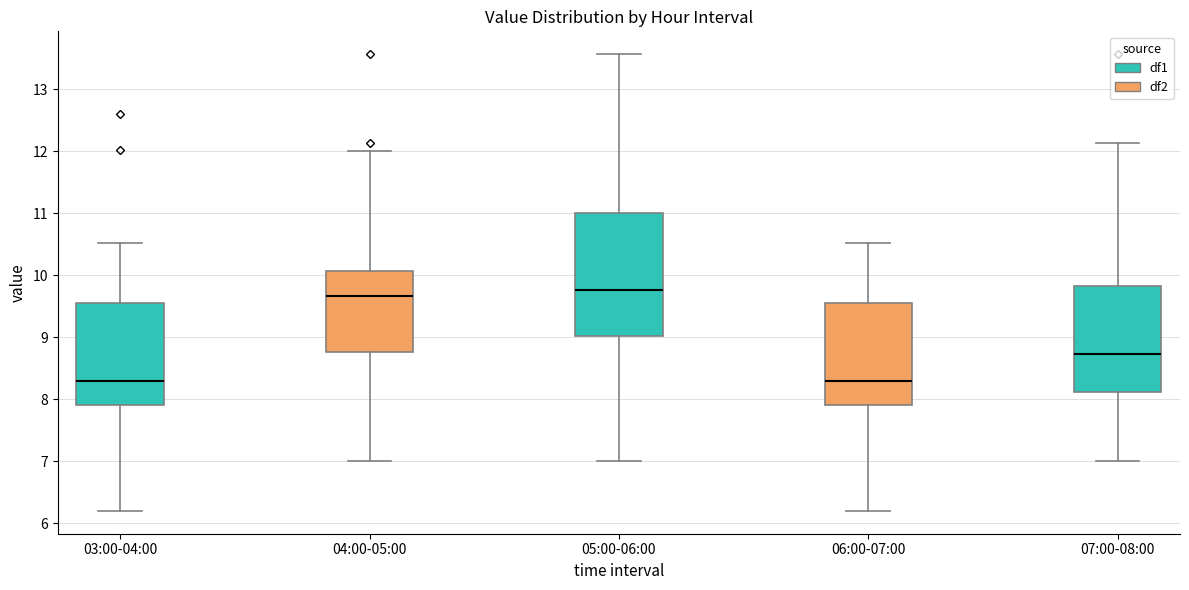

Reading left to right, transcribe this box plot: for each box, give where its median line is, the range the box spans, and where its two whiskers end, as read against the y-axis. The values are not printed on the chart, so give them approximately, as read against the axis.

03:00-04:00: median 8.3, box 7.9 to 9.6, whiskers 6.2 to 10.5
04:00-05:00: median 9.7, box 8.8 to 10.1, whiskers 7.0 to 12.0
05:00-06:00: median 9.8, box 9.0 to 11.0, whiskers 7.0 to 13.6
06:00-07:00: median 8.3, box 7.9 to 9.6, whiskers 6.2 to 10.5
07:00-08:00: median 8.7, box 8.1 to 9.8, whiskers 7.0 to 12.1